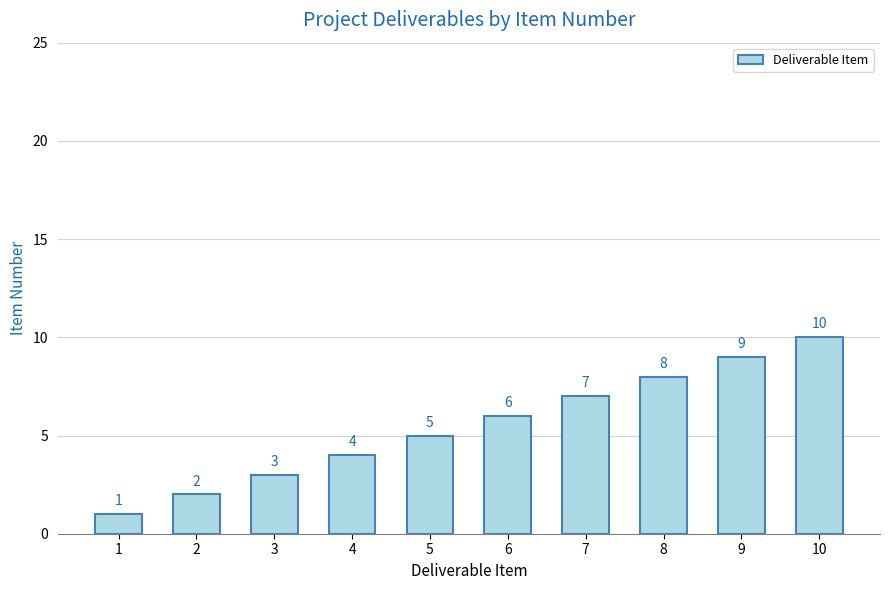

Reading left to right, transcribe all the data shown in this chart.

1	2	3	4	5	6	7	8	9	10